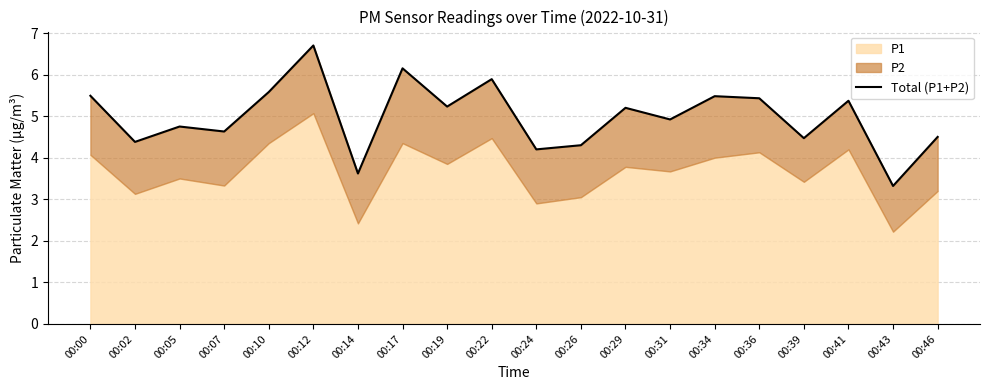

At which label is the value closest to 5?

00:31